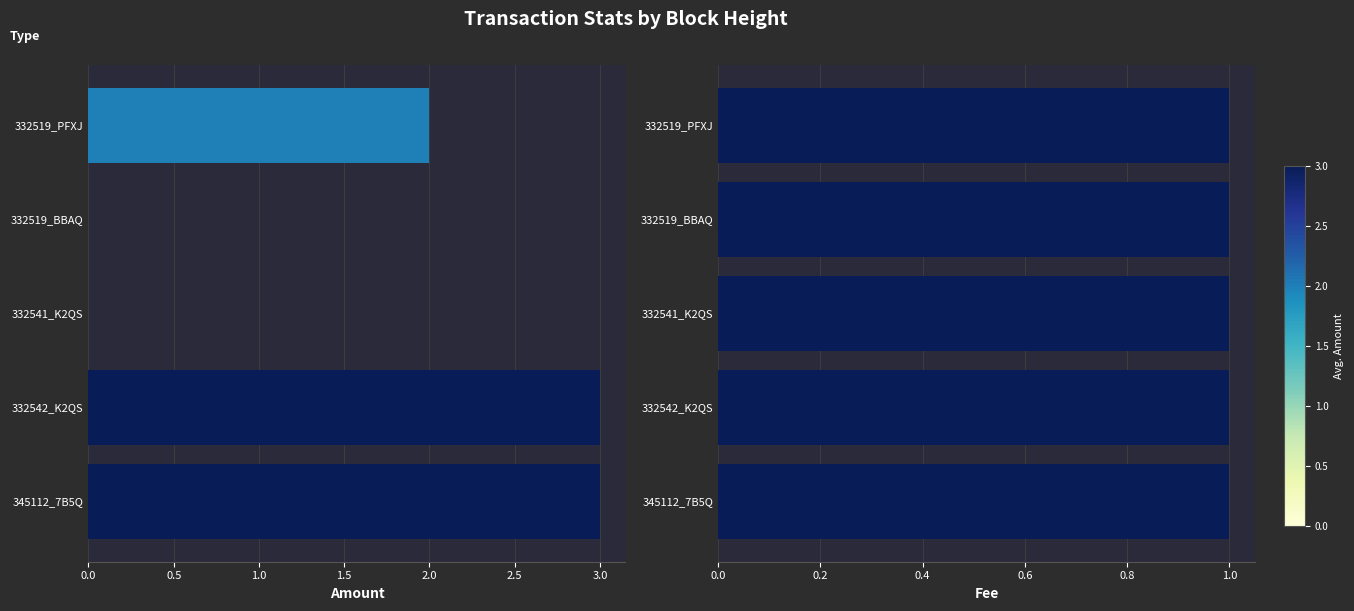

What is the difference between the second highest and second lowest values in the Amount series?

3.0